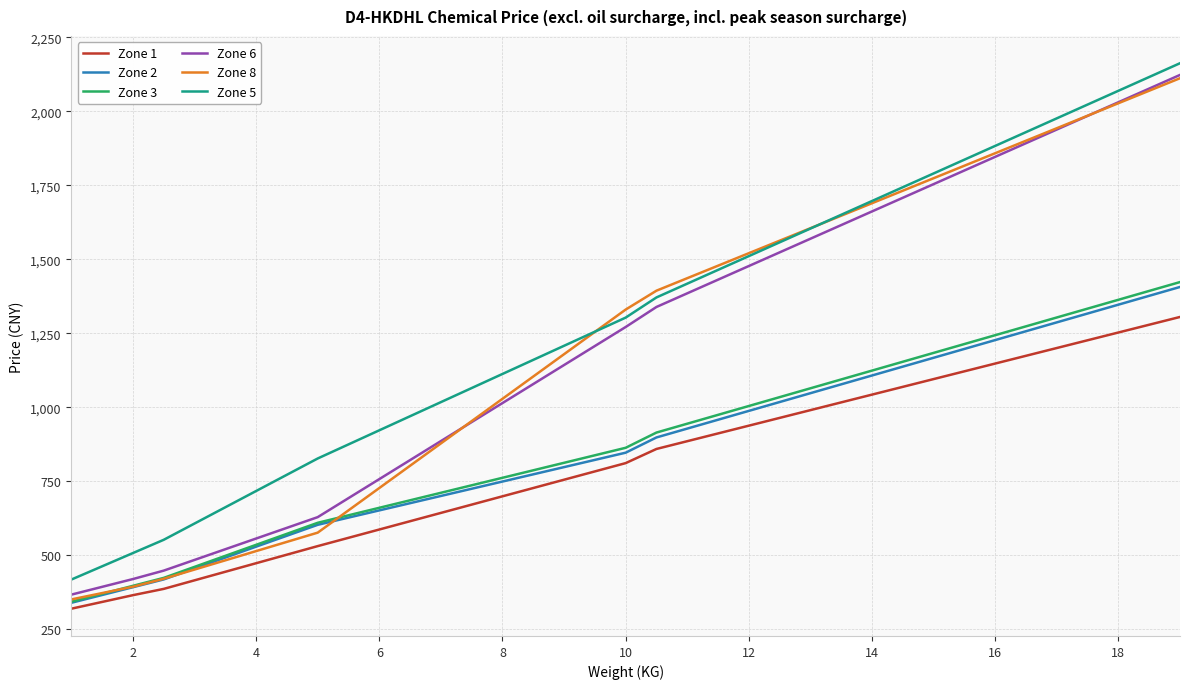

Is this an area chart (filled region under the line)?

No